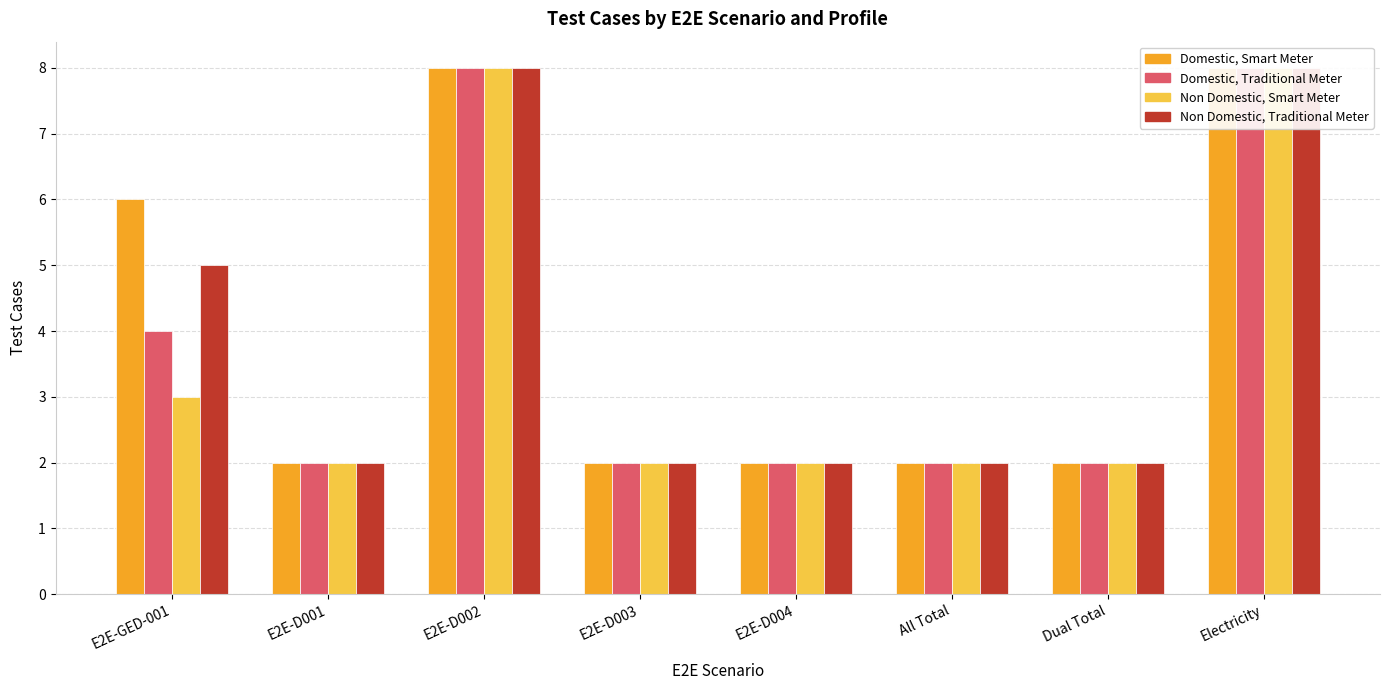

What is the value of the Domestic, Traditional Meter bar at the 8th from the left?

8